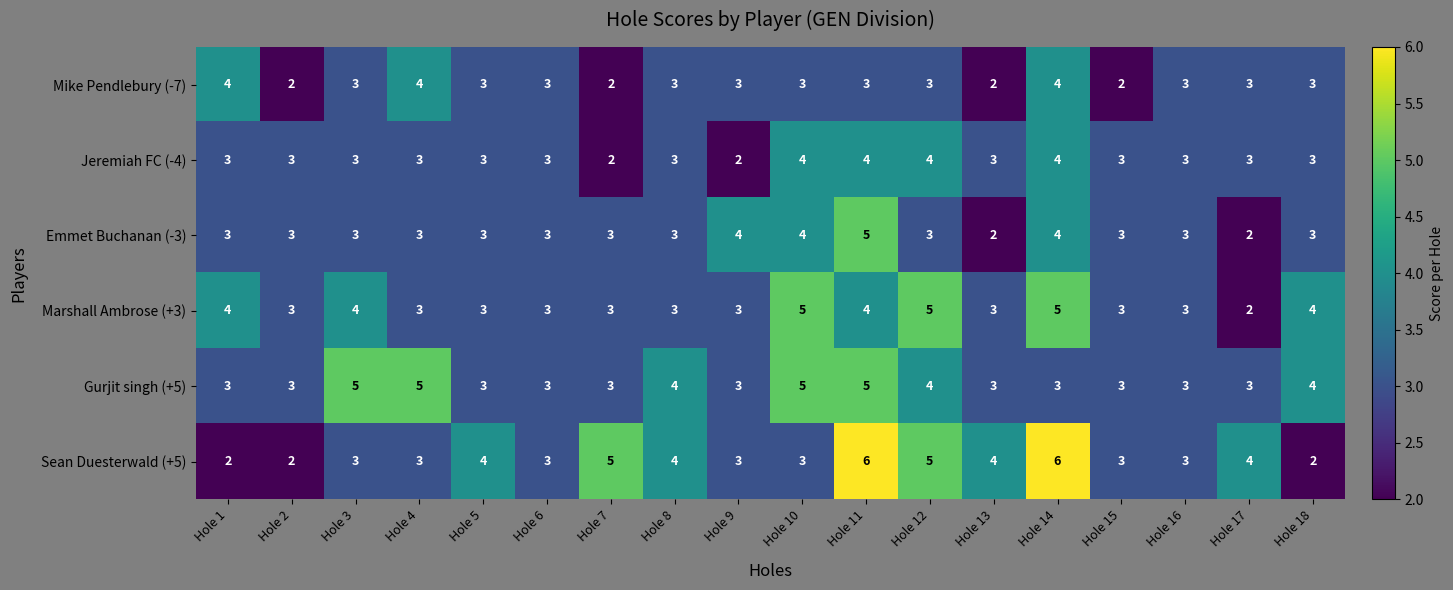

Which series has the largest range (max minus min)?

Sean Duesterwald (+5)